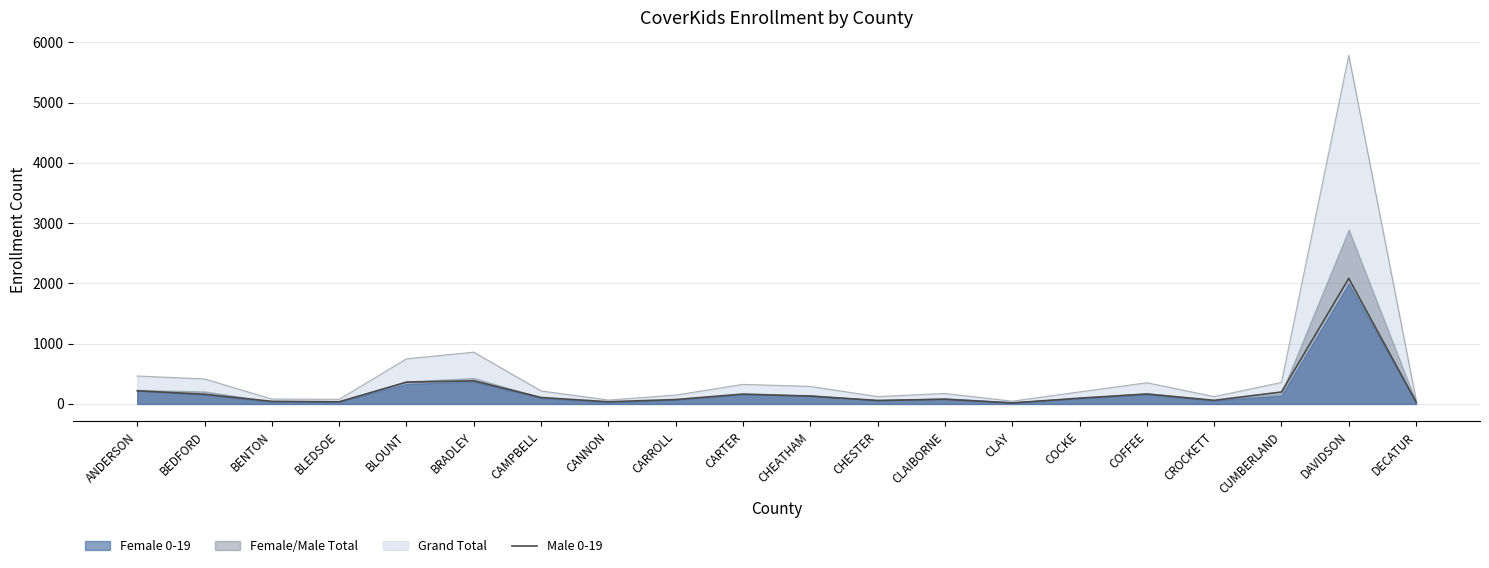

True or false: the data shows 169 at CHEATHAM.

False